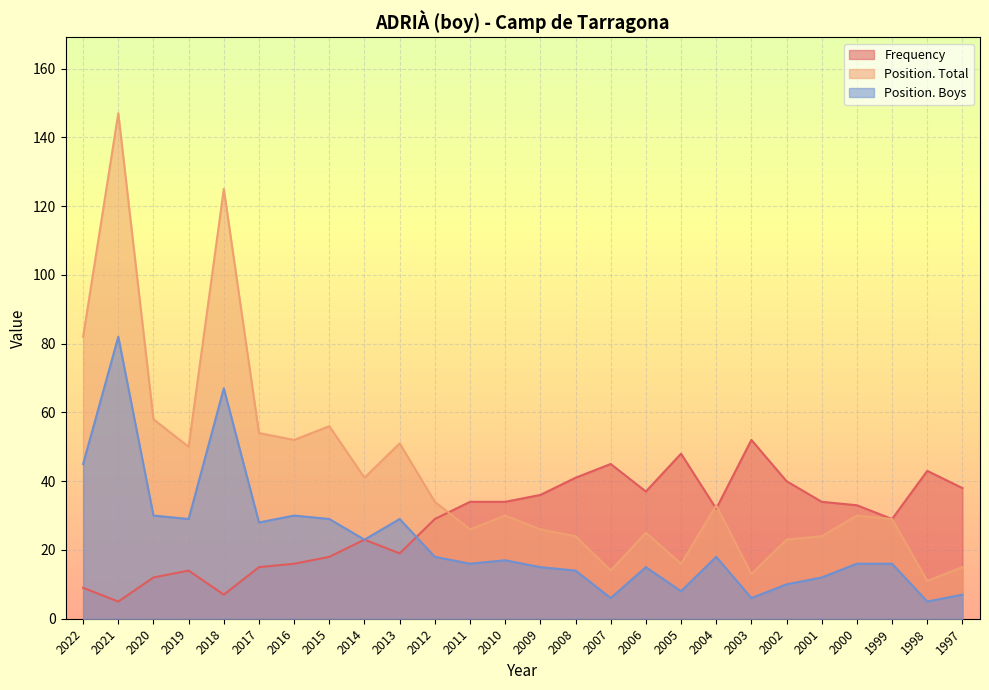

Which series has the widest spread of values?

Position. Total